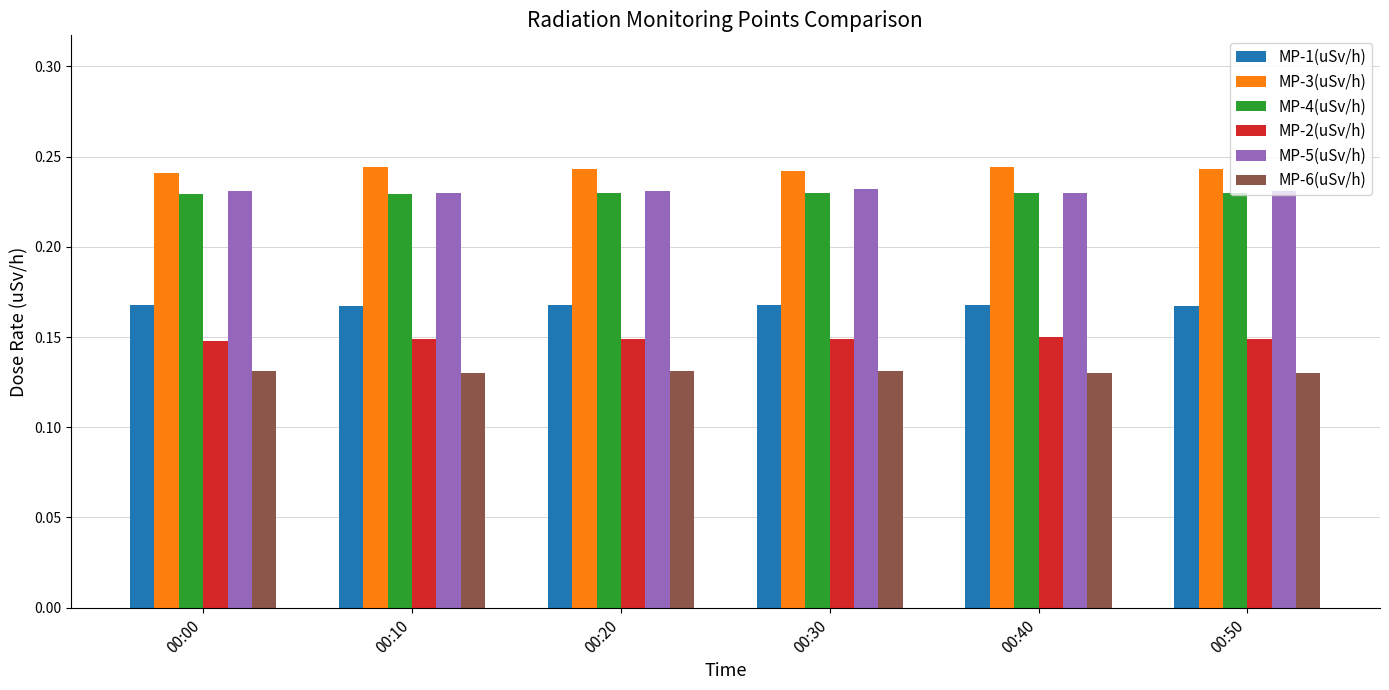

True or false: MP-3(uSv/h) has a value of 0.1 at 00:30.

False